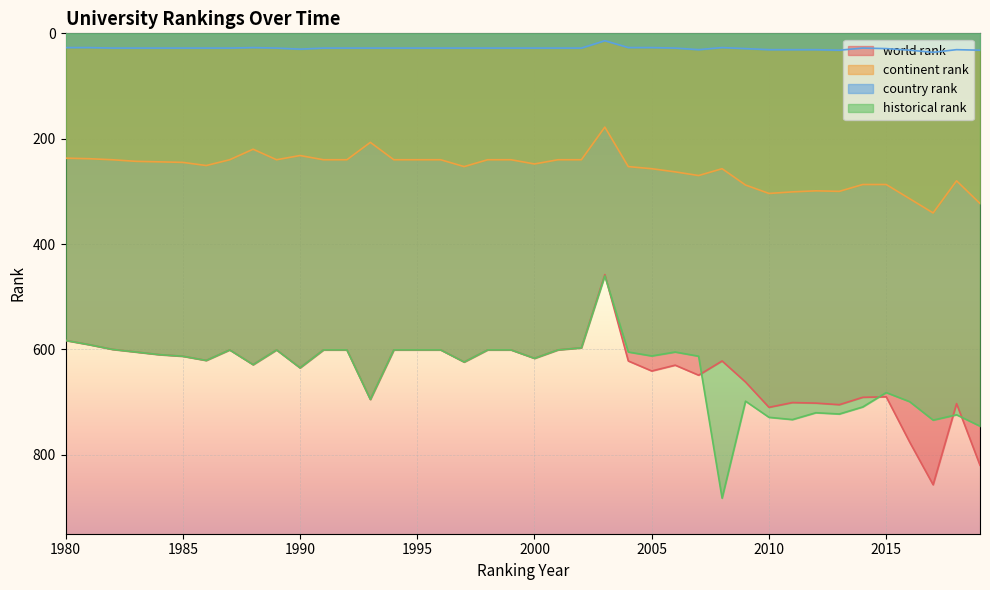

What is the minimum value shown in the chart?

14.0